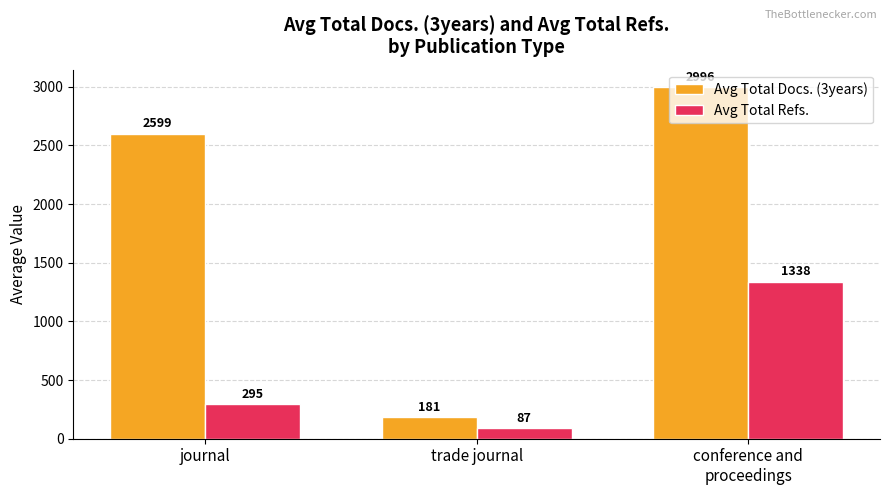

The Avg Total Refs. series shows 1337.5 at conference and
proceedings. True or false?

True